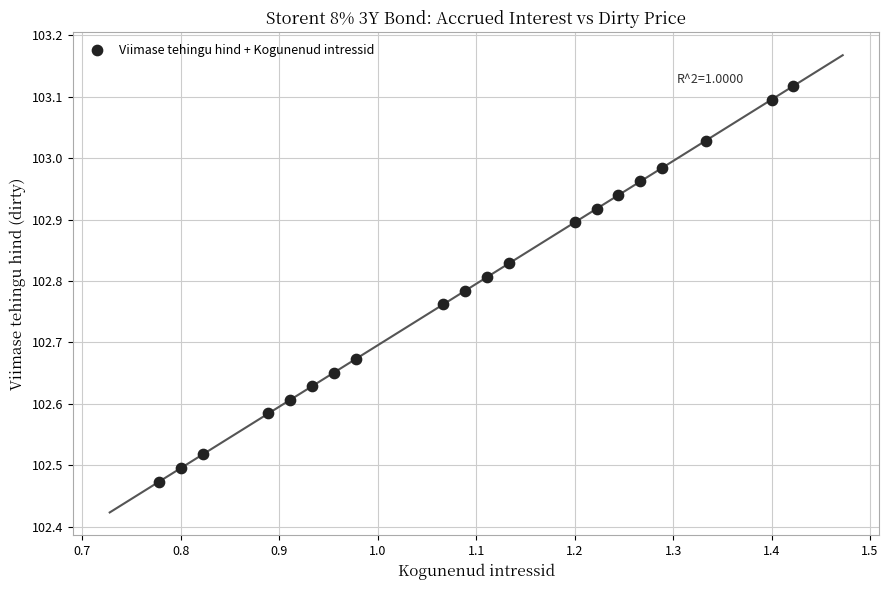

What is the range of Y values (max minus min)?

0.6